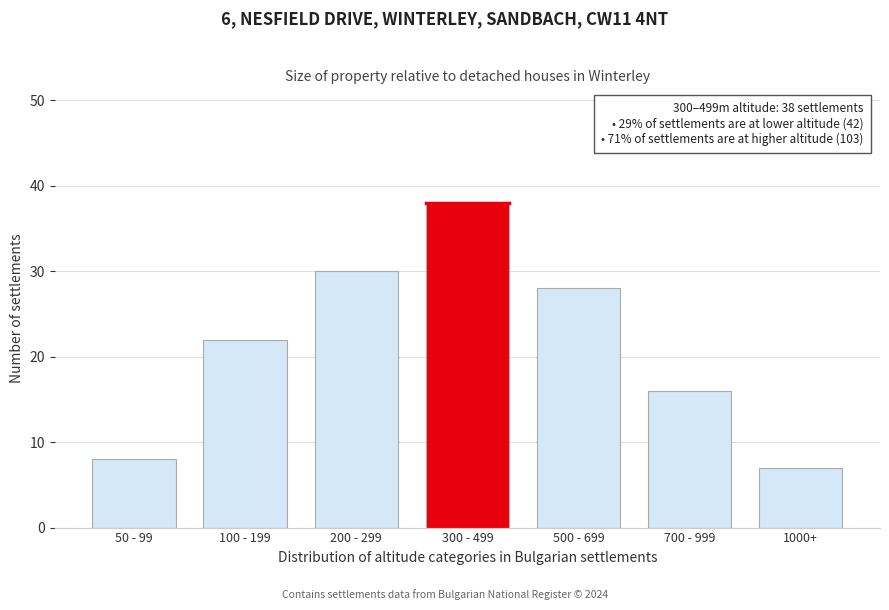

Reading left to right, transcribe all the data shown in this chart.

50 - 99=8	100 - 199=22	200 - 299=30	300 - 499=38	500 - 699=28	700 - 999=16	1000+=7